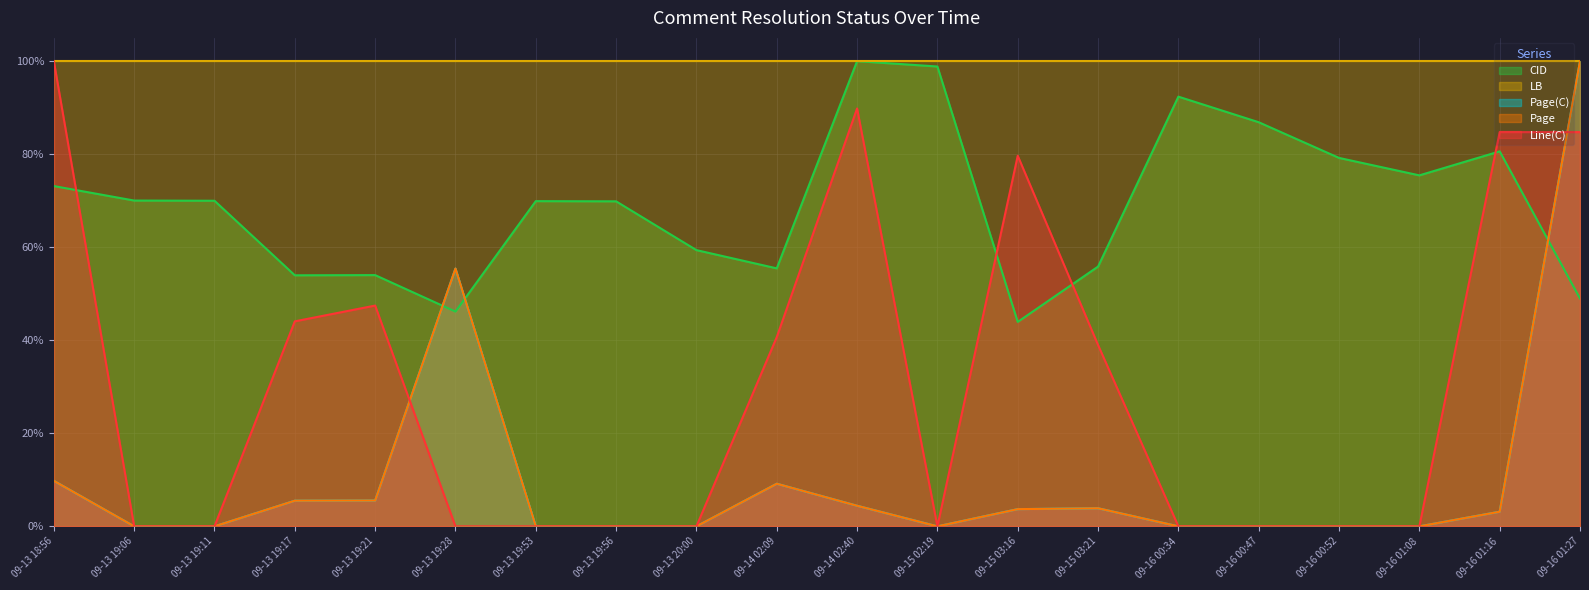

Where do Line(C) and Page(C) first cross each other?

09-13 19:21 and 09-13 19:28